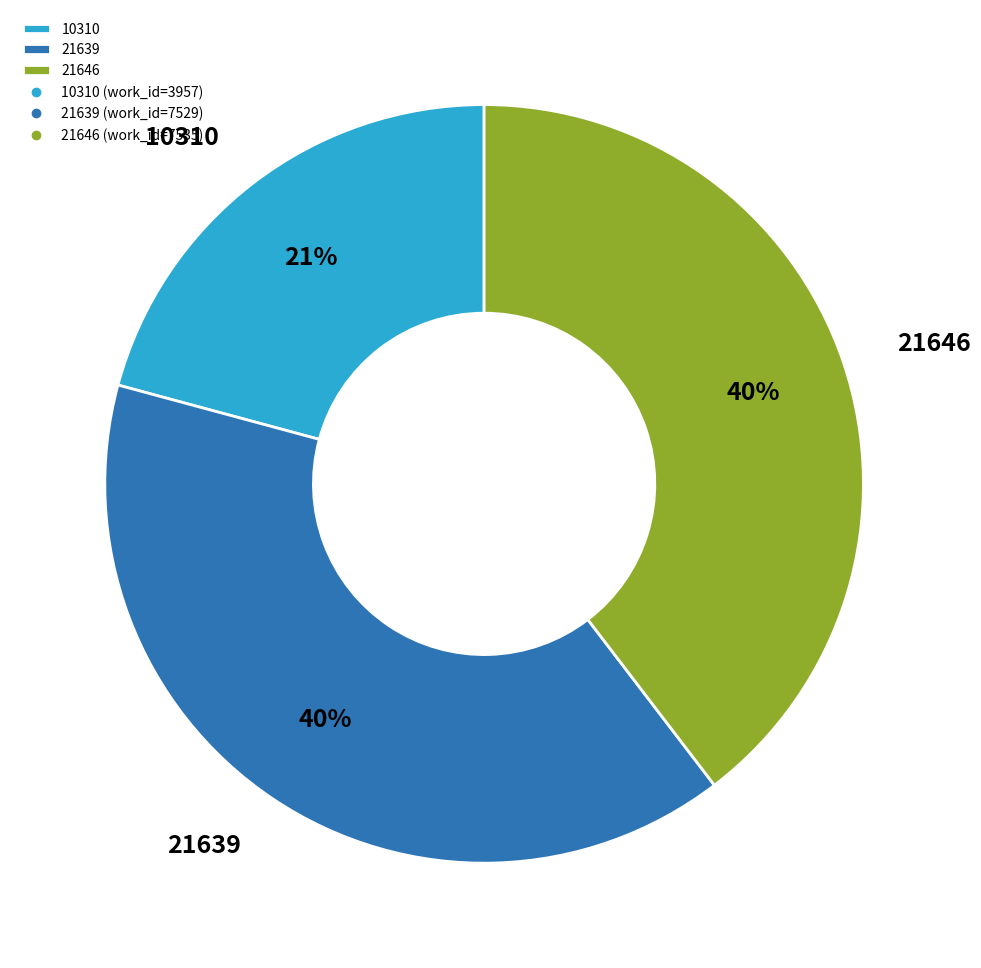

Do 21646 and 21639 together represent more than half of the pie?

Yes